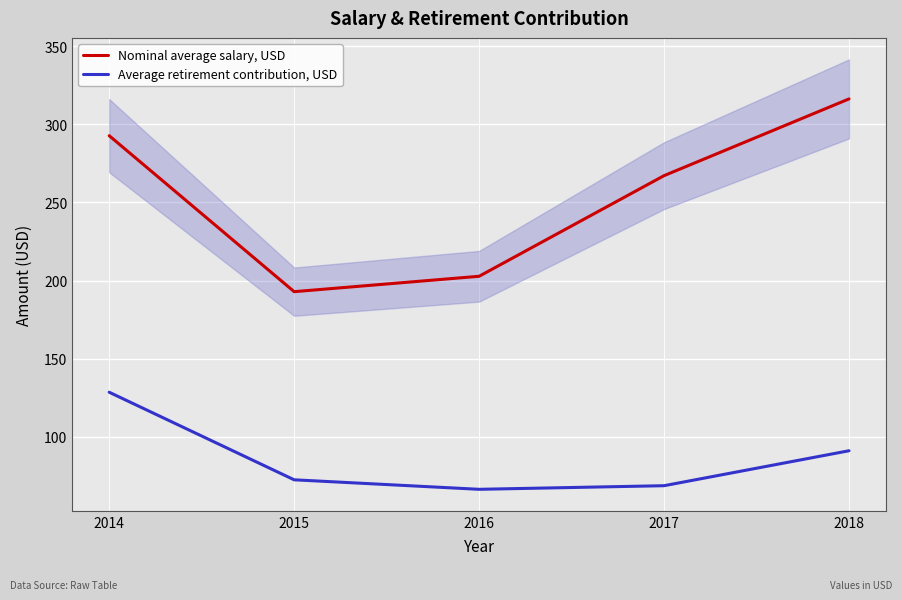

Reading left to right, what are all the values shown in this chart?

Nominal average salary, USD: 292.7	192.9	202.7	267.1	316.2
Average retirement contribution, USD: 128.5	72.5	66.4	68.7	91.1